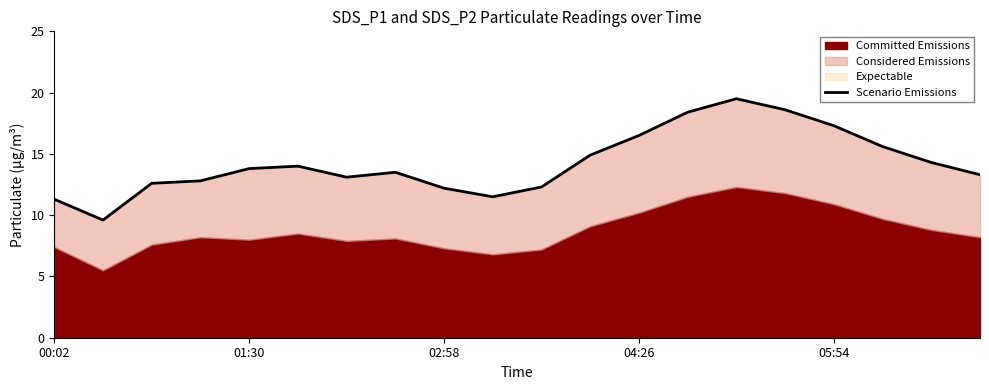

The value at 00:02 is 15.1. True or false?

False